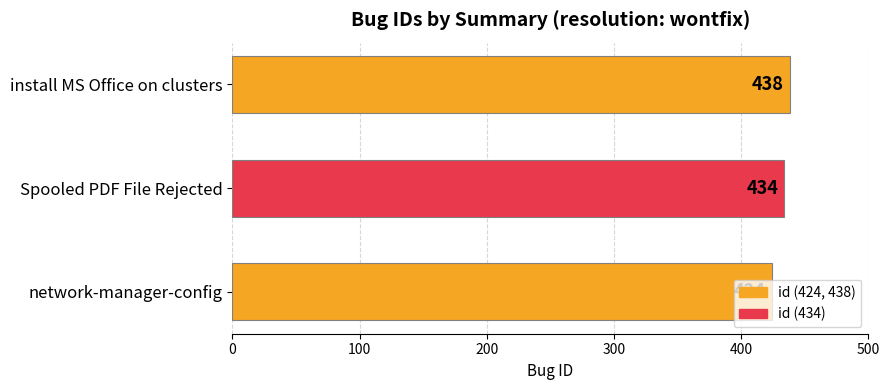

What is the minimum value shown in the chart?

424